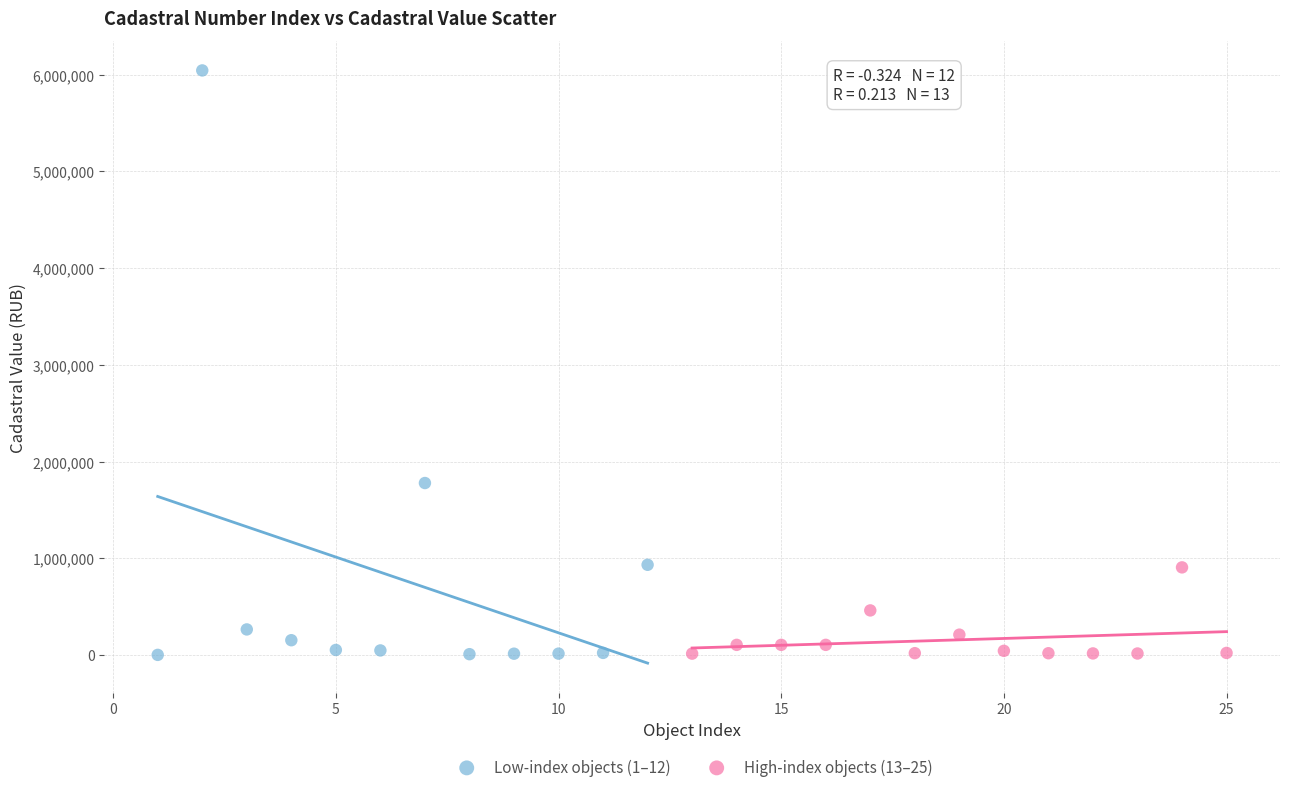

Which series reaches the maximum Y coordinate?

Low-index objects (1–12)